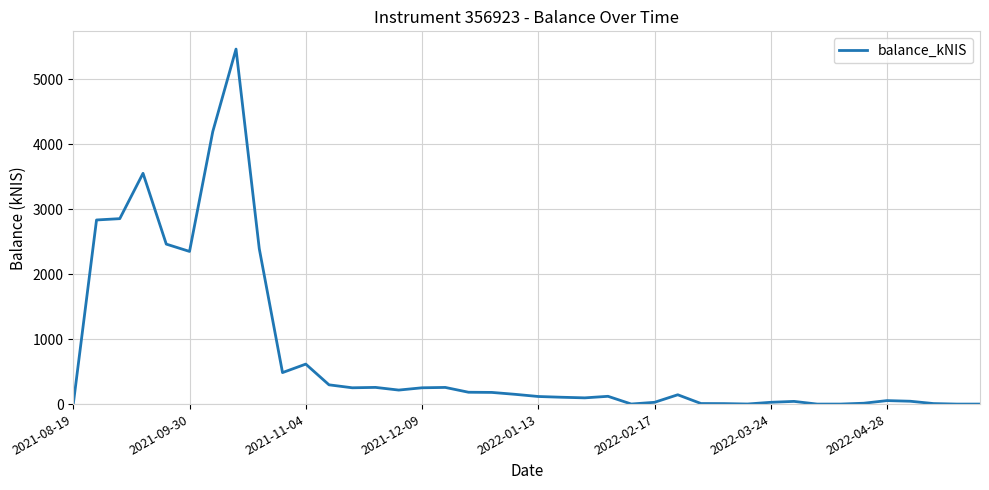

What is the greatest value displayed?

5467.6